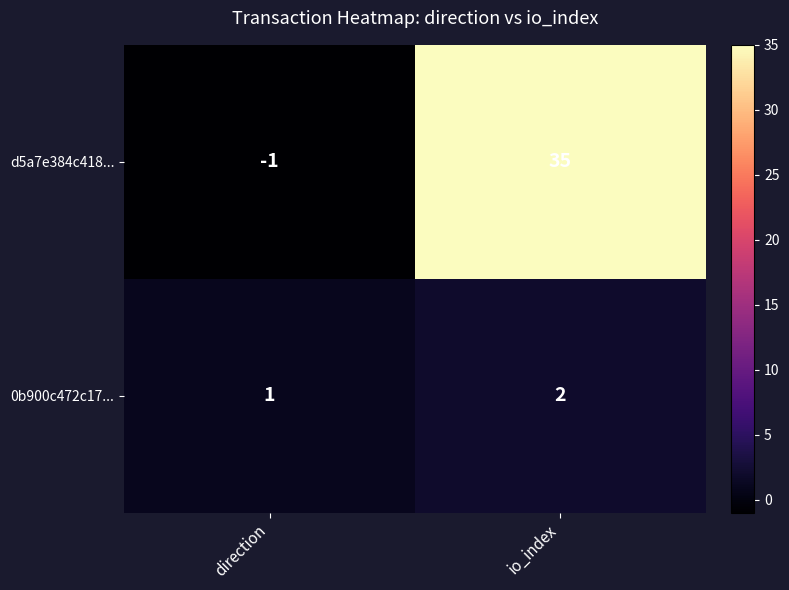

What is the sum of all 0b900c472c17... values?

3